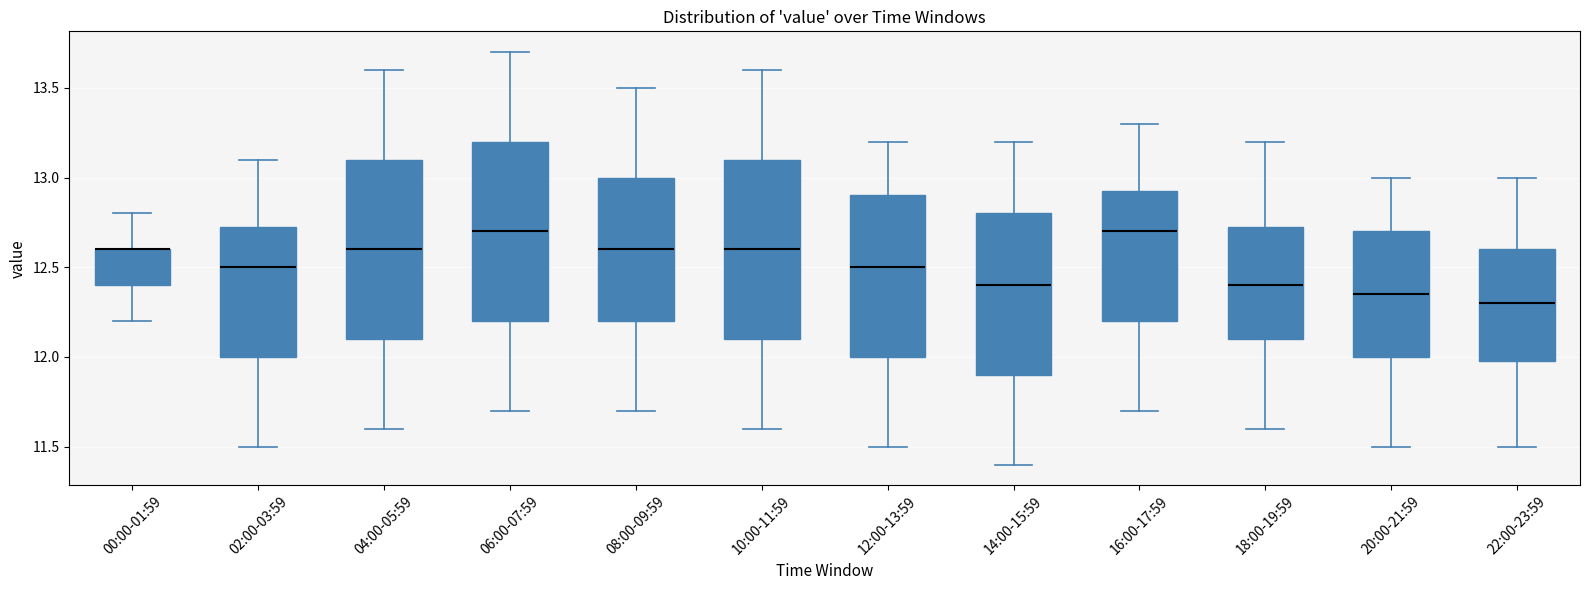

Reading left to right, transcribe this box plot: for each box, give where its median line is, the range the box spans, and where its two whiskers end, as read against the y-axis. The values are not printed on the chart, so give them approximately, as read against the axis.

00:00-01:59: median 12.60 (drawn on the box's upper edge), box 12.40 to 12.60, whiskers 12.20 to 12.80
02:00-03:59: median 12.50, box 12.00 to 12.75, whiskers 11.50 to 13.10
04:00-05:59: median 12.60, box 12.10 to 13.10, whiskers 11.60 to 13.60
06:00-07:59: median 12.70, box 12.20 to 13.20, whiskers 11.70 to 13.70
08:00-09:59: median 12.60, box 12.20 to 13.00, whiskers 11.70 to 13.50
10:00-11:59: median 12.60, box 12.10 to 13.10, whiskers 11.60 to 13.60
12:00-13:59: median 12.50, box 12.00 to 12.90, whiskers 11.50 to 13.20
14:00-15:59: median 12.40, box 11.90 to 12.80, whiskers 11.40 to 13.20
16:00-17:59: median 12.70, box 12.20 to 12.95, whiskers 11.70 to 13.30
18:00-19:59: median 12.40, box 12.10 to 12.75, whiskers 11.60 to 13.20
20:00-21:59: median 12.35, box 12.00 to 12.70, whiskers 11.50 to 13.00
22:00-23:59: median 12.30, box 12.00 to 12.60, whiskers 11.50 to 13.00